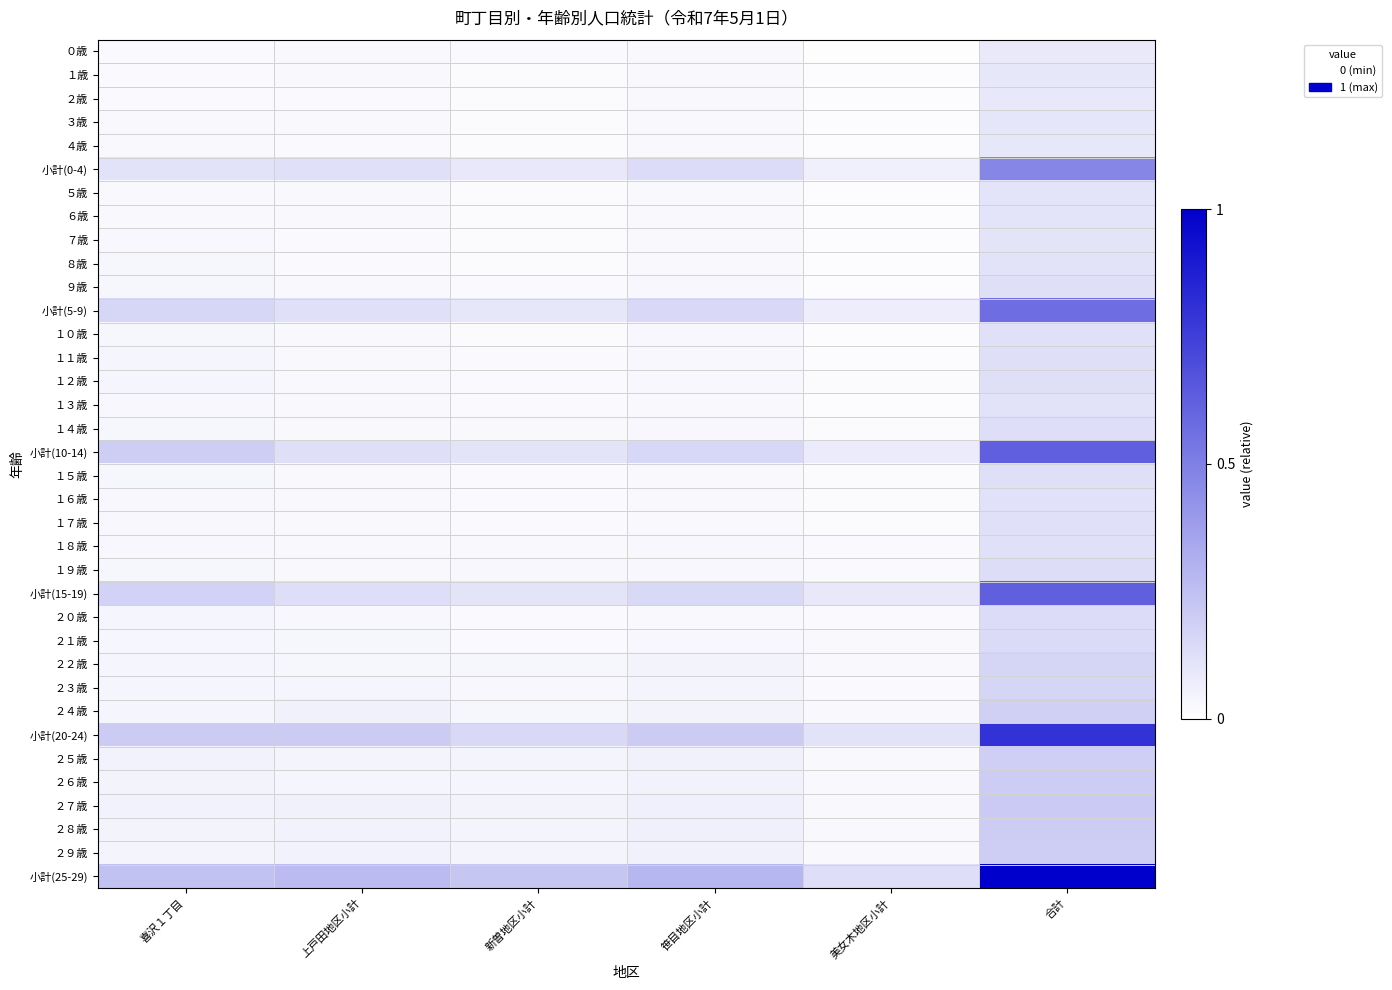

Reading left to right, what are all the values shown in this chart?

０歳: 喜沢１丁目=0.0	上戸田地区小計=0.0	新曽地区小計=0.0	笹目地区小計=0.0	美女木地区小計=0.0	合計=0.1
１歳: 喜沢１丁目=0.0	上戸田地区小計=0.0	新曽地区小計=0.0	笹目地区小計=0.0	美女木地区小計=0.0	合計=0.1
２歳: 喜沢１丁目=0.0	上戸田地区小計=0.0	新曽地区小計=0.0	笹目地区小計=0.0	美女木地区小計=0.0	合計=0.1
３歳: 喜沢１丁目=0.0	上戸田地区小計=0.0	新曽地区小計=0.0	笹目地区小計=0.0	美女木地区小計=0.0	合計=0.1
４歳: 喜沢１丁目=0.0	上戸田地区小計=0.0	新曽地区小計=0.0	笹目地区小計=0.0	美女木地区小計=0.0	合計=0.1
小計(0-4): 喜沢１丁目=0.1	上戸田地区小計=0.1	新曽地区小計=0.1	笹目地区小計=0.1	美女木地区小計=0.1	合計=0.5
５歳: 喜沢１丁目=0.0	上戸田地区小計=0.0	新曽地区小計=0.0	笹目地区小計=0.0	美女木地区小計=0.0	合計=0.1
６歳: 喜沢１丁目=0.0	上戸田地区小計=0.0	新曽地区小計=0.0	笹目地区小計=0.0	美女木地区小計=0.0	合計=0.1
７歳: 喜沢１丁目=0.0	上戸田地区小計=0.0	新曽地区小計=0.0	笹目地区小計=0.0	美女木地区小計=0.0	合計=0.1
８歳: 喜沢１丁目=0.0	上戸田地区小計=0.0	新曽地区小計=0.0	笹目地区小計=0.0	美女木地区小計=0.0	合計=0.1
９歳: 喜沢１丁目=0.0	上戸田地区小計=0.0	新曽地区小計=0.0	笹目地区小計=0.0	美女木地区小計=0.0	合計=0.1
小計(5-9): 喜沢１丁目=0.2	上戸田地区小計=0.1	新曽地区小計=0.1	笹目地区小計=0.1	美女木地区小計=0.1	合計=0.6
１０歳: 喜沢１丁目=0.0	上戸田地区小計=0.0	新曽地区小計=0.0	笹目地区小計=0.0	美女木地区小計=0.0	合計=0.1
１１歳: 喜沢１丁目=0.0	上戸田地区小計=0.0	新曽地区小計=0.0	笹目地区小計=0.0	美女木地区小計=0.0	合計=0.1
１２歳: 喜沢１丁目=0.0	上戸田地区小計=0.0	新曽地区小計=0.0	笹目地区小計=0.0	美女木地区小計=0.0	合計=0.1
１３歳: 喜沢１丁目=0.0	上戸田地区小計=0.0	新曽地区小計=0.0	笹目地区小計=0.0	美女木地区小計=0.0	合計=0.1
１４歳: 喜沢１丁目=0.0	上戸田地区小計=0.0	新曽地区小計=0.0	笹目地区小計=0.0	美女木地区小計=0.0	合計=0.1
小計(10-14): 喜沢１丁目=0.2	上戸田地区小計=0.1	新曽地区小計=0.1	笹目地区小計=0.2	美女木地区小計=0.1	合計=0.6
１５歳: 喜沢１丁目=0.0	上戸田地区小計=0.0	新曽地区小計=0.0	笹目地区小計=0.0	美女木地区小計=0.0	合計=0.1
１６歳: 喜沢１丁目=0.0	上戸田地区小計=0.0	新曽地区小計=0.0	笹目地区小計=0.0	美女木地区小計=0.0	合計=0.1
１７歳: 喜沢１丁目=0.0	上戸田地区小計=0.0	新曽地区小計=0.0	笹目地区小計=0.0	美女木地区小計=0.0	合計=0.1
１８歳: 喜沢１丁目=0.0	上戸田地区小計=0.0	新曽地区小計=0.0	笹目地区小計=0.0	美女木地区小計=0.0	合計=0.1
１９歳: 喜沢１丁目=0.0	上戸田地区小計=0.0	新曽地区小計=0.0	笹目地区小計=0.0	美女木地区小計=0.0	合計=0.1
小計(15-19): 喜沢１丁目=0.2	上戸田地区小計=0.1	新曽地区小計=0.1	笹目地区小計=0.2	美女木地区小計=0.1	合計=0.6
２０歳: 喜沢１丁目=0.0	上戸田地区小計=0.0	新曽地区小計=0.0	笹目地区小計=0.0	美女木地区小計=0.0	合計=0.1
２１歳: 喜沢１丁目=0.0	上戸田地区小計=0.0	新曽地区小計=0.0	笹目地区小計=0.0	美女木地区小計=0.0	合計=0.1
２２歳: 喜沢１丁目=0.0	上戸田地区小計=0.0	新曽地区小計=0.0	笹目地区小計=0.0	美女木地区小計=0.0	合計=0.2
２３歳: 喜沢１丁目=0.0	上戸田地区小計=0.0	新曽地区小計=0.0	笹目地区小計=0.0	美女木地区小計=0.0	合計=0.2
２４歳: 喜沢１丁目=0.0	上戸田地区小計=0.1	新曽地区小計=0.0	笹目地区小計=0.1	美女木地区小計=0.0	合計=0.2
小計(20-24): 喜沢１丁目=0.2	上戸田地区小計=0.2	新曽地区小計=0.1	笹目地区小計=0.2	美女木地区小計=0.1	合計=0.8
２５歳: 喜沢１丁目=0.1	上戸田地区小計=0.0	新曽地区小計=0.0	笹目地区小計=0.1	美女木地区小計=0.0	合計=0.2
２６歳: 喜沢１丁目=0.0	上戸田地区小計=0.0	新曽地区小計=0.0	笹目地区小計=0.1	美女木地区小計=0.0	合計=0.2
２７歳: 喜沢１丁目=0.1	上戸田地区小計=0.1	新曽地区小計=0.0	笹目地区小計=0.1	美女木地区小計=0.0	合計=0.2
２８歳: 喜沢１丁目=0.0	上戸田地区小計=0.1	新曽地区小計=0.0	笹目地区小計=0.1	美女木地区小計=0.0	合計=0.2
２９歳: 喜沢１丁目=0.0	上戸田地区小計=0.1	新曽地区小計=0.0	笹目地区小計=0.1	美女木地区小計=0.0	合計=0.2
小計(25-29): 喜沢１丁目=0.2	上戸田地区小計=0.3	新曽地区小計=0.2	笹目地区小計=0.3	美女木地区小計=0.1	合計=1.0